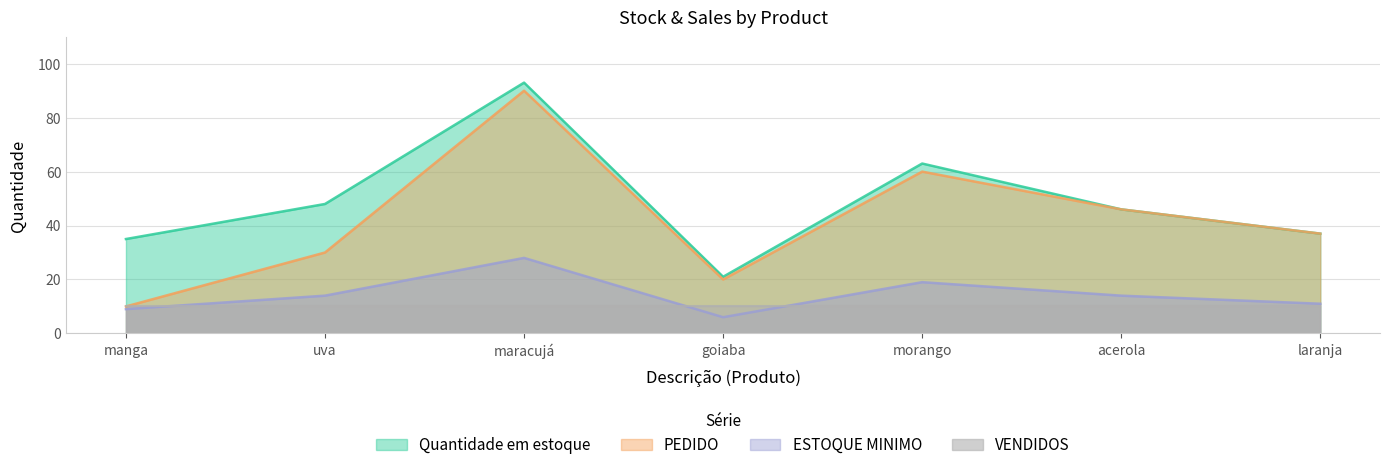

Is it true that PEDIDO equals 147 at maracujá?

False